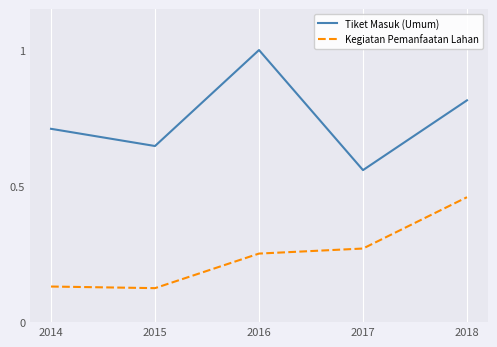

At which category does the chart reach its peak across all series?

2016